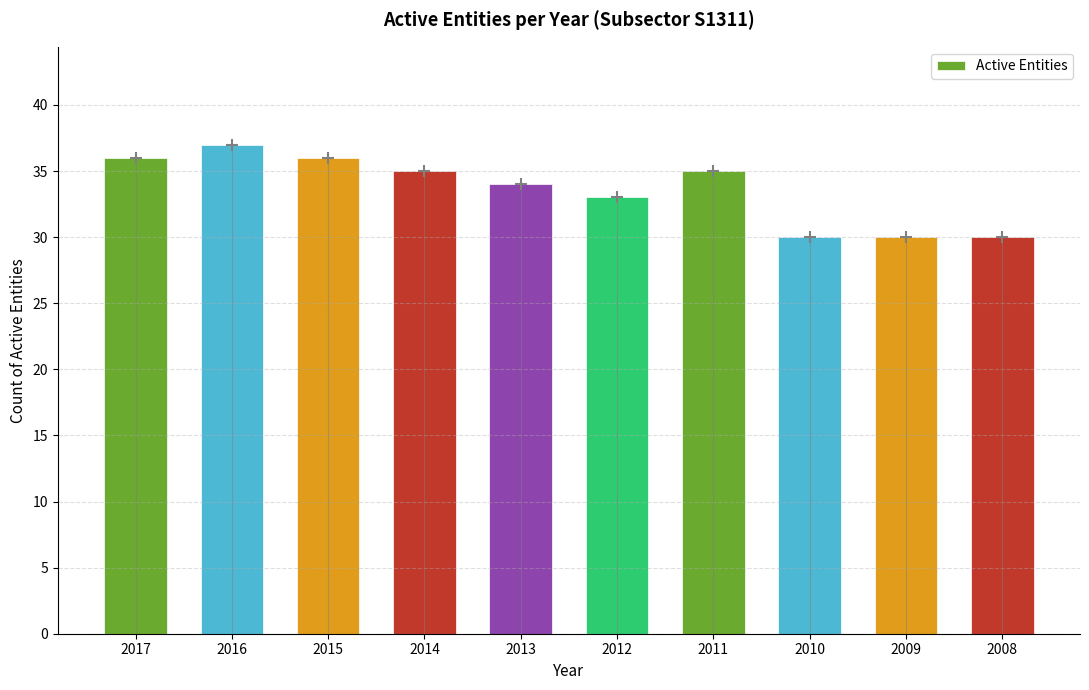

How many values are below 35?

5